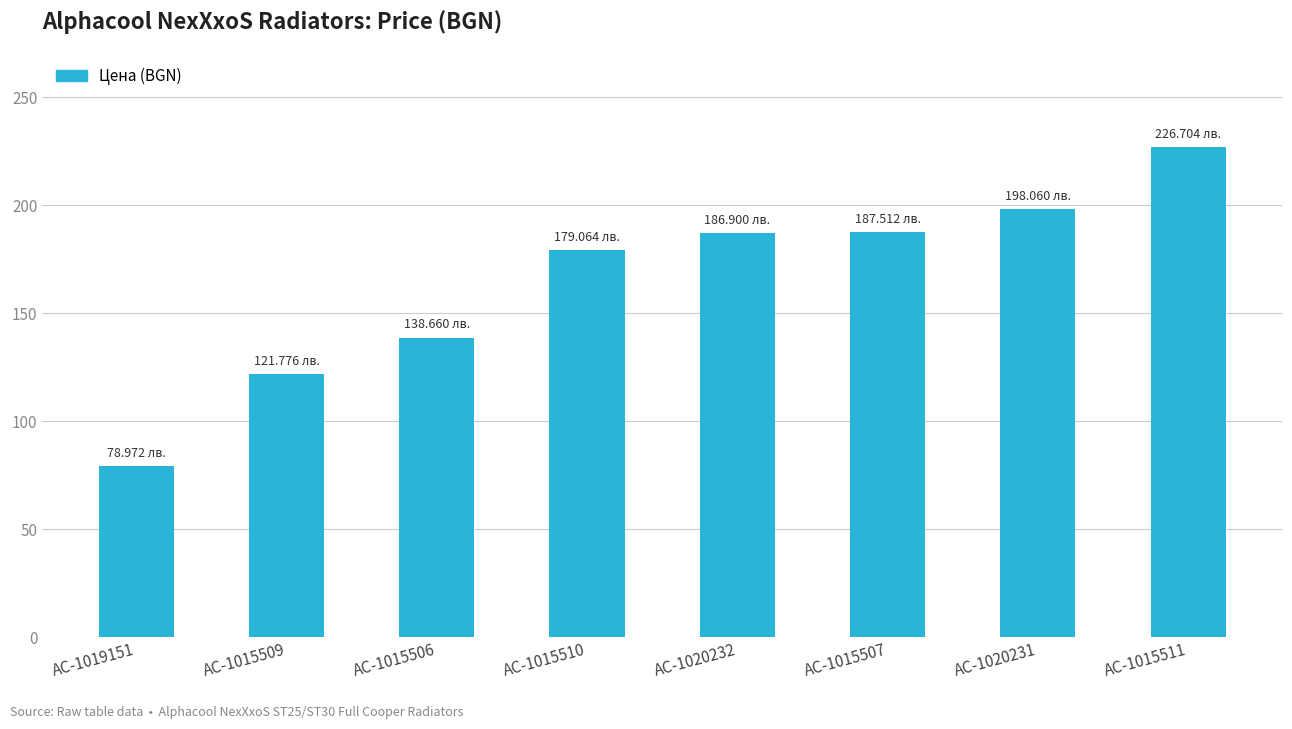

What is the sum of the values at AC-1020232 and AC-1015509?

308.7